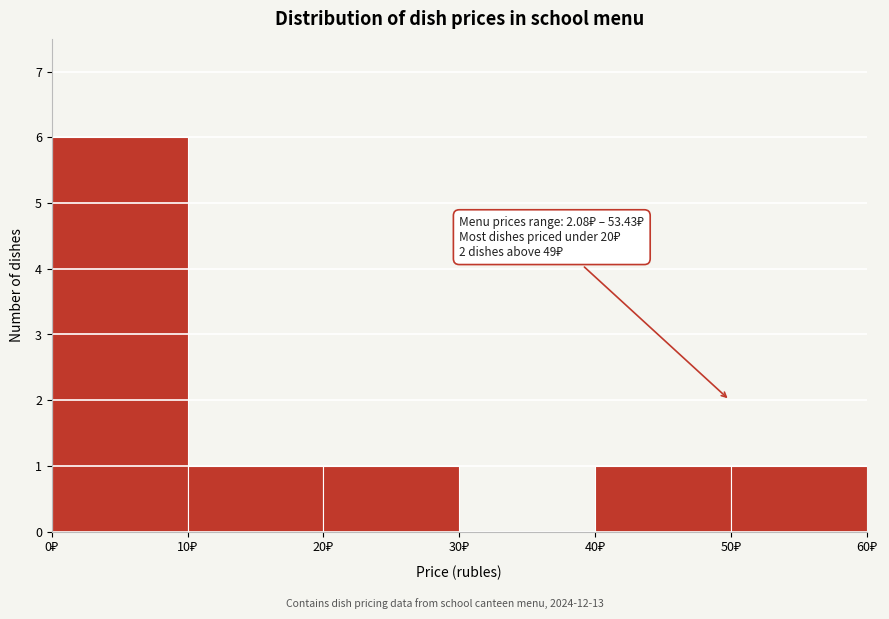

Which range on the x-axis has the tallest bar?

0 to 10